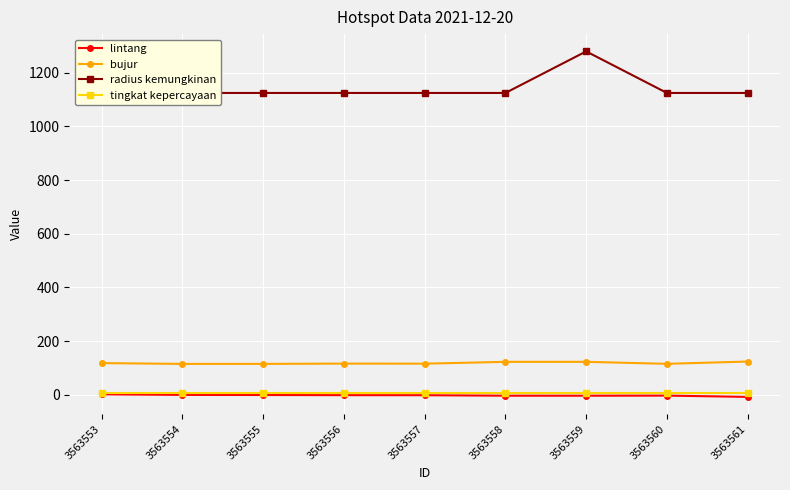

True or false: tingkat kepercayaan has more than 1 points higher than both neighbors.

False